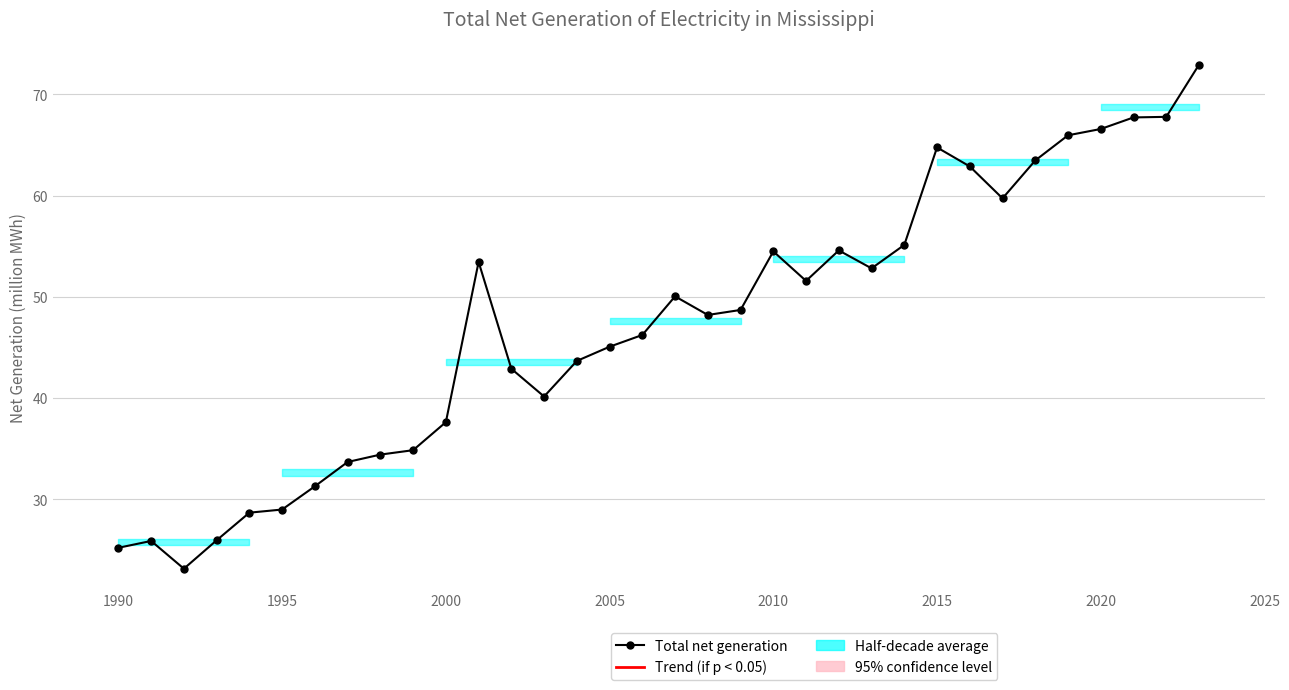

What is the sum of all values?

1608.4